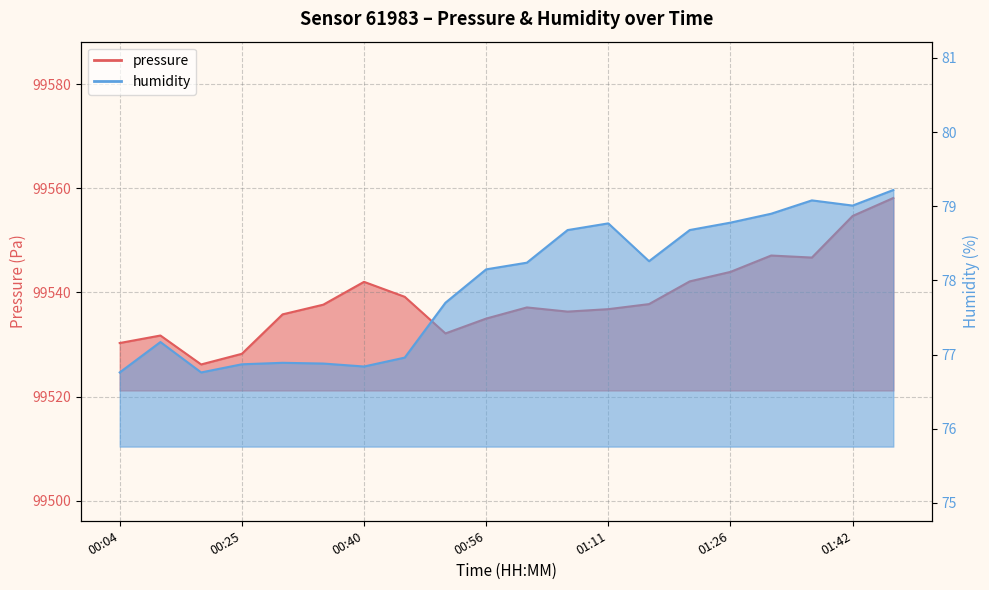

Where is the first local maximum for pressure?

00:09